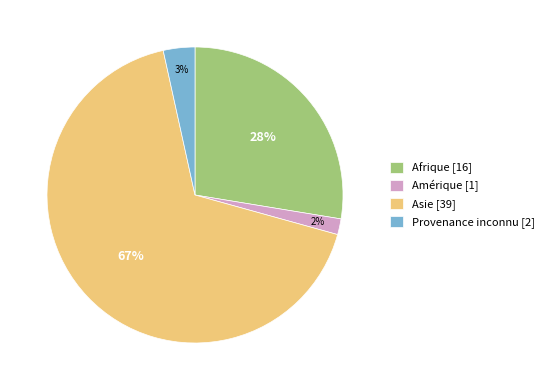

Is there any slice that represents more than half of the pie?

Yes